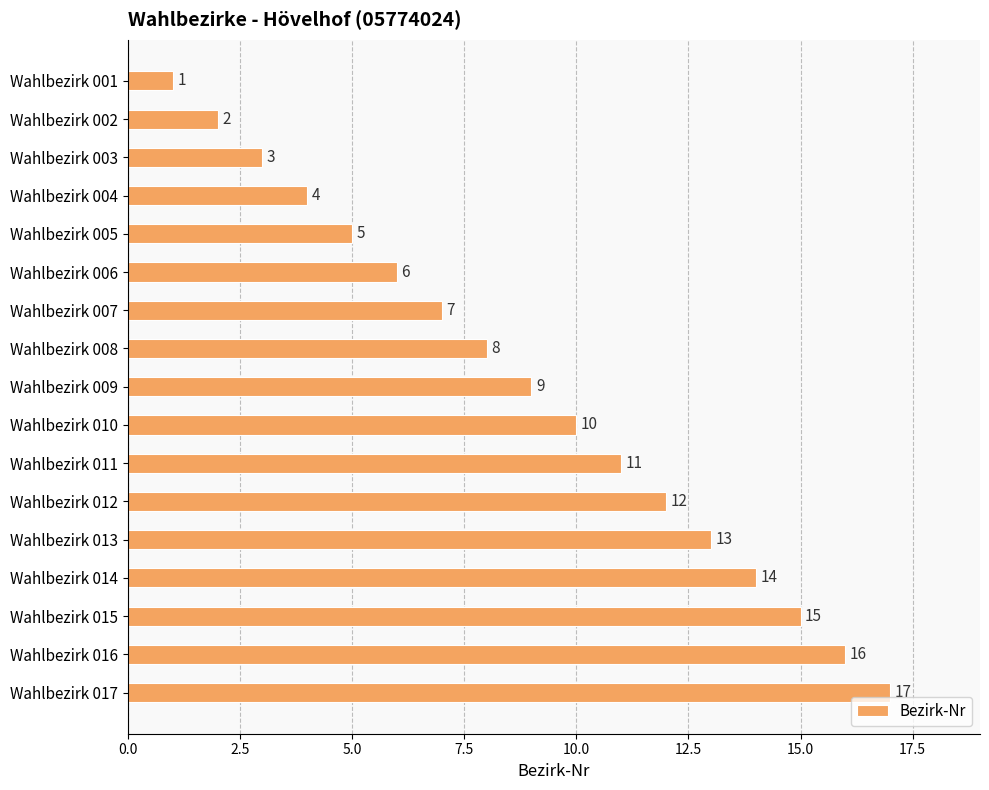

What is the value of the 5th bar from the top?

5